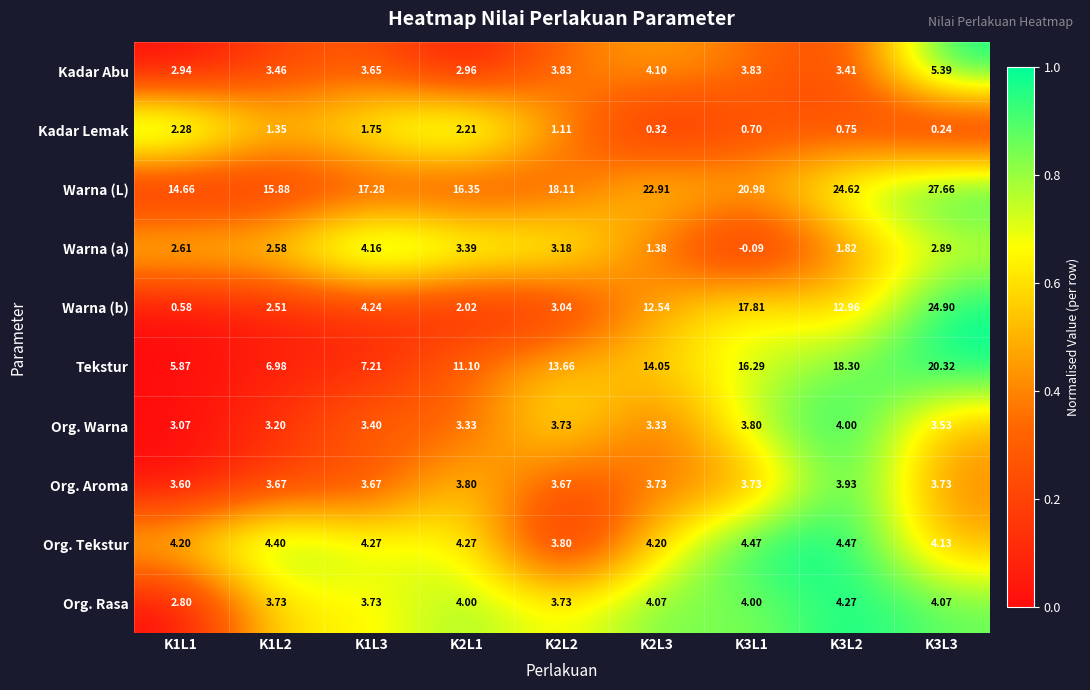

How many series are shown in this chart?

10